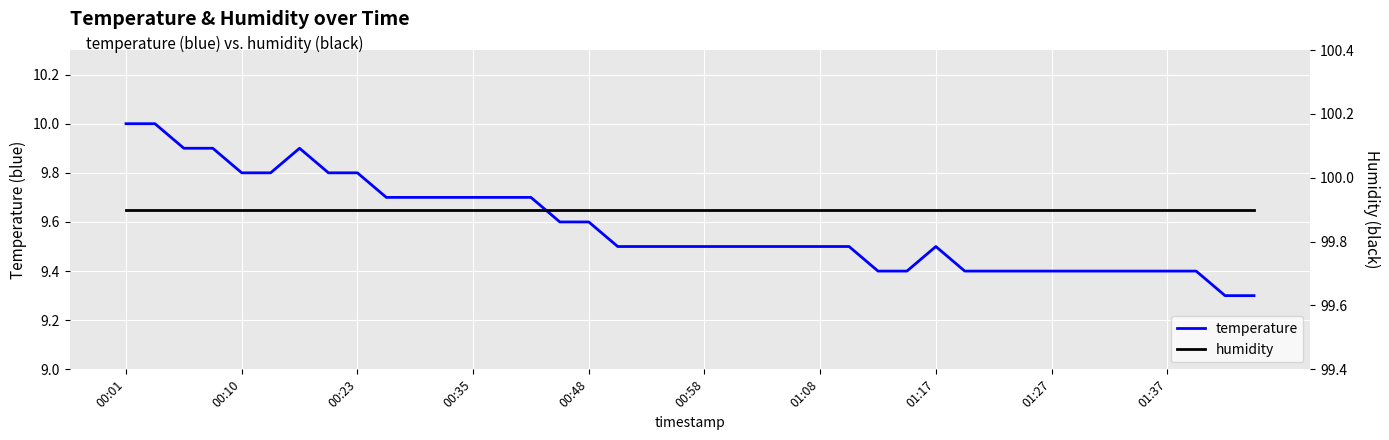

Which label corresponds to the largest value in the chart?

00:01